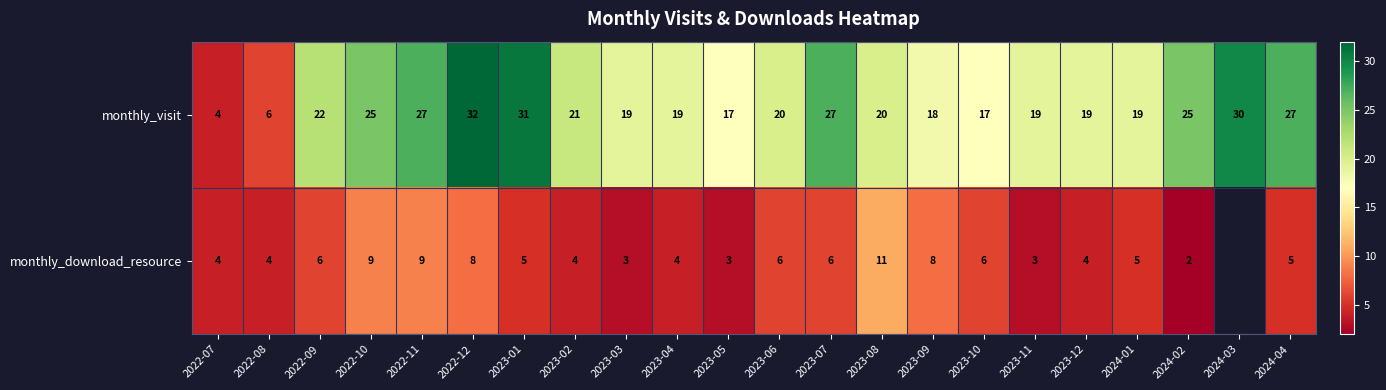

Is it true that monthly_download_resource equals 1.2 at 2023-04?

False